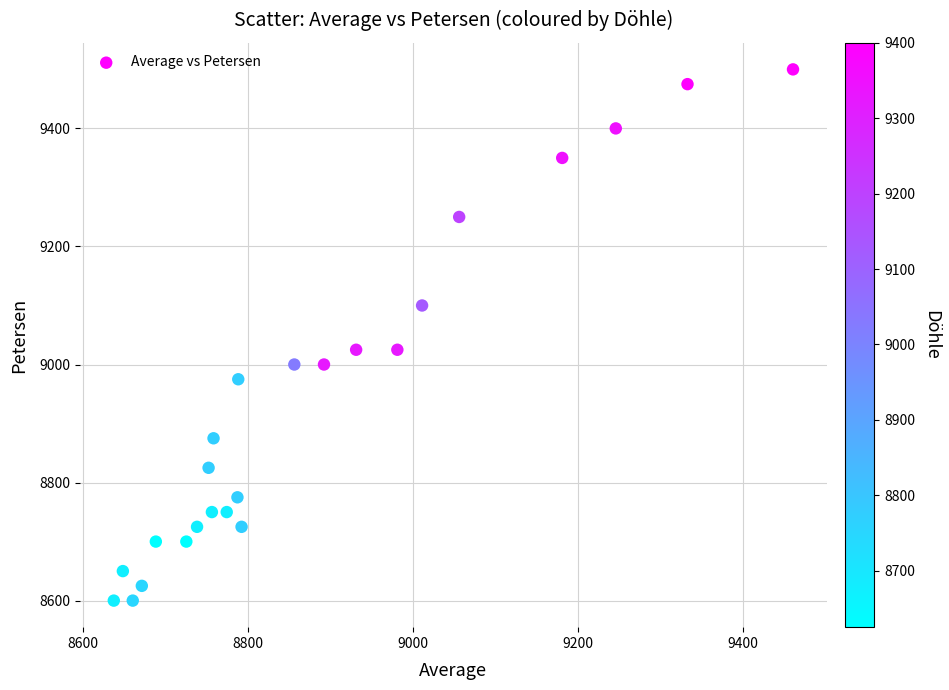

What is the range of Y values (max minus min)?

900